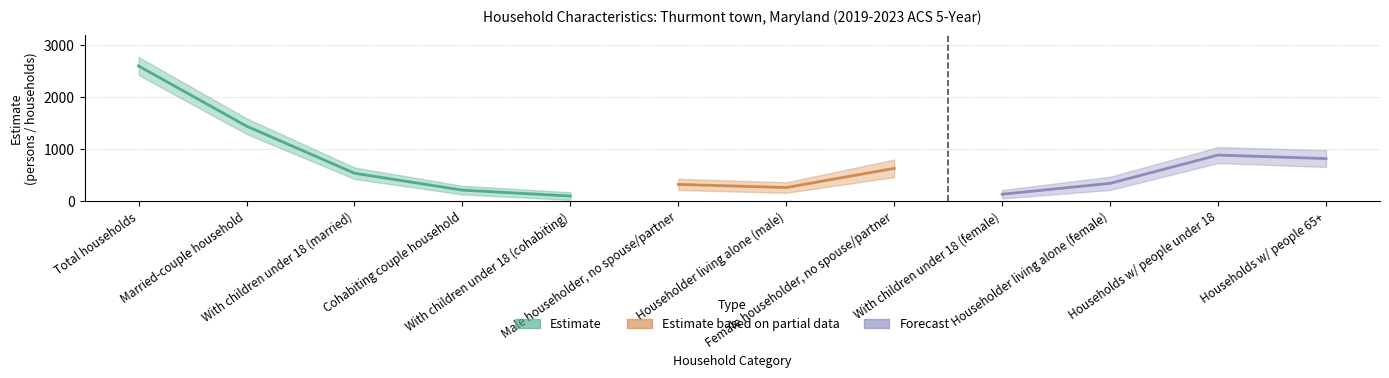

At how many categories does at least one series exceed 1563?

1